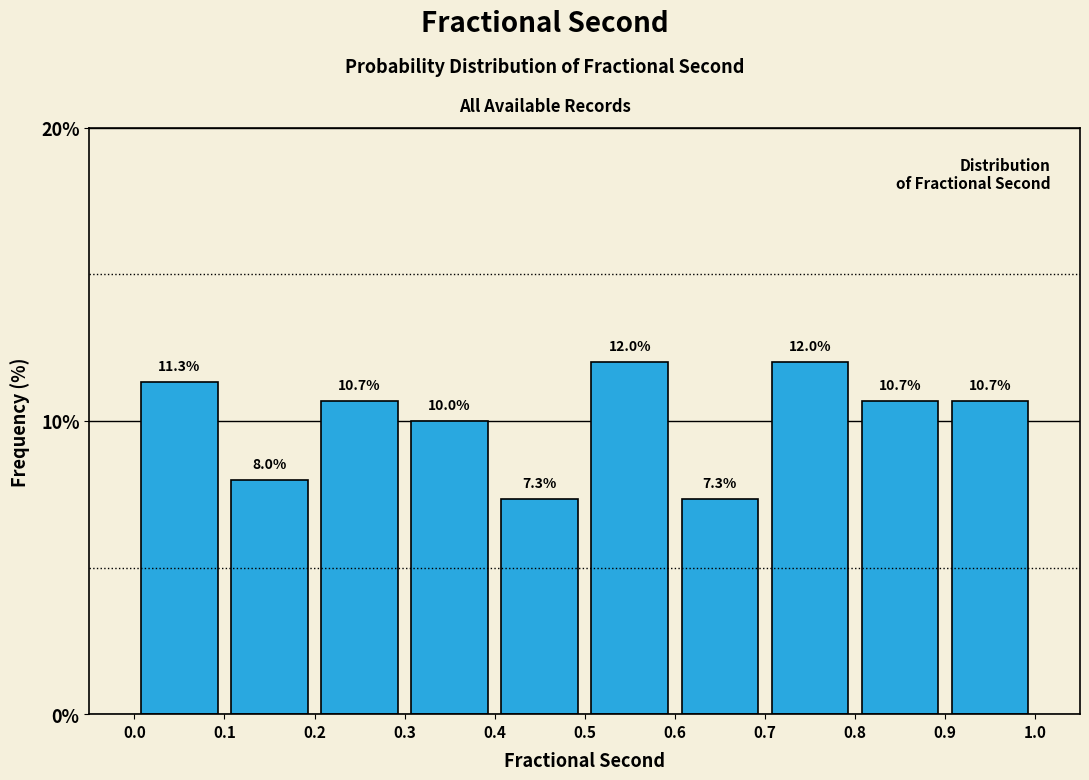

Reading left to right, transcribe this chart: for each bar, give the range it covers on the x-axis and its height.

0.0 to 0.1: 11.3
0.1 to 0.2: 8.0
0.2 to 0.3: 10.7
0.3 to 0.4: 10.0
0.4 to 0.5: 7.3
0.5 to 0.6: 12.0
0.6 to 0.7: 7.3
0.7 to 0.8: 12.0
0.8 to 0.9: 10.7
0.9 to 1.0: 10.7